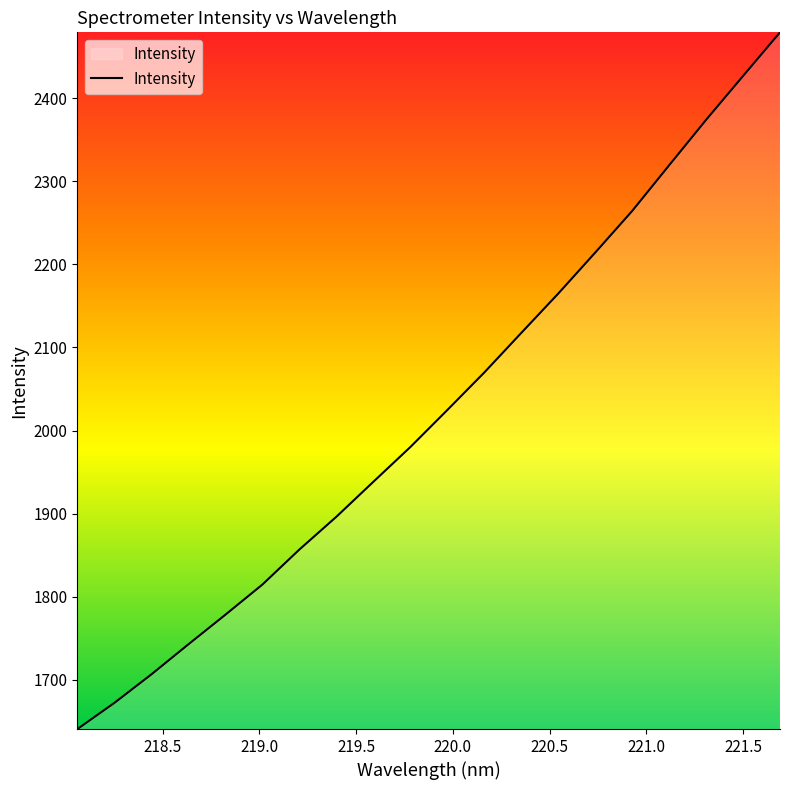

What is the difference between the maximum and minimum values?

838.2